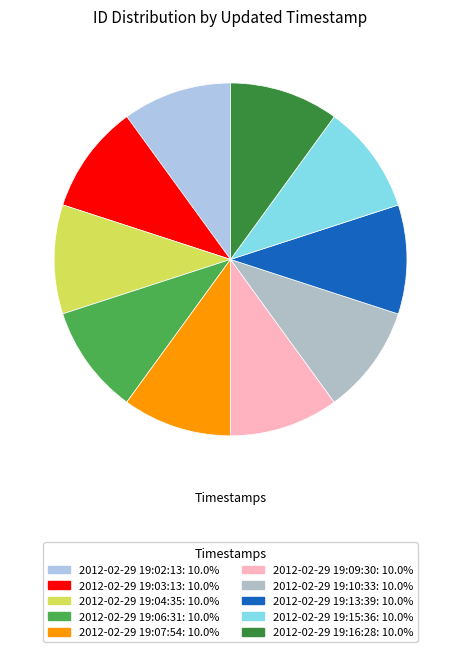

Combined, what portion of the pie is 2012-02-29 19:15:36 and 2012-02-29 19:09:30?

20.0%